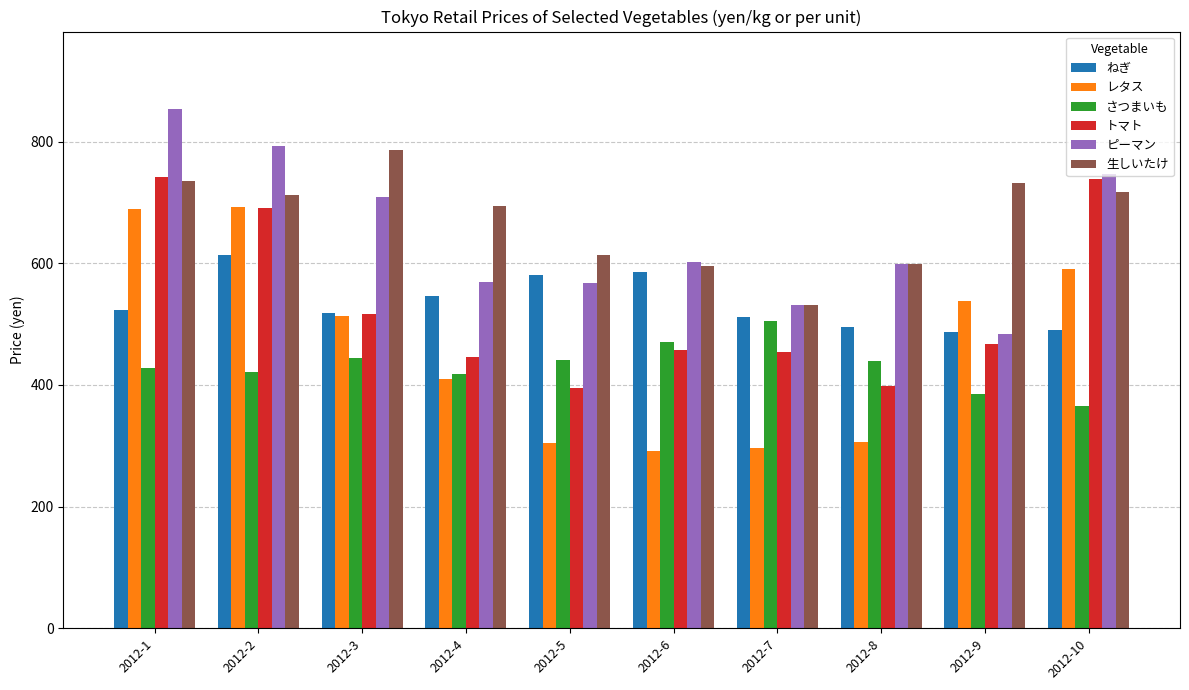

What is the minimum value for トマト?

395